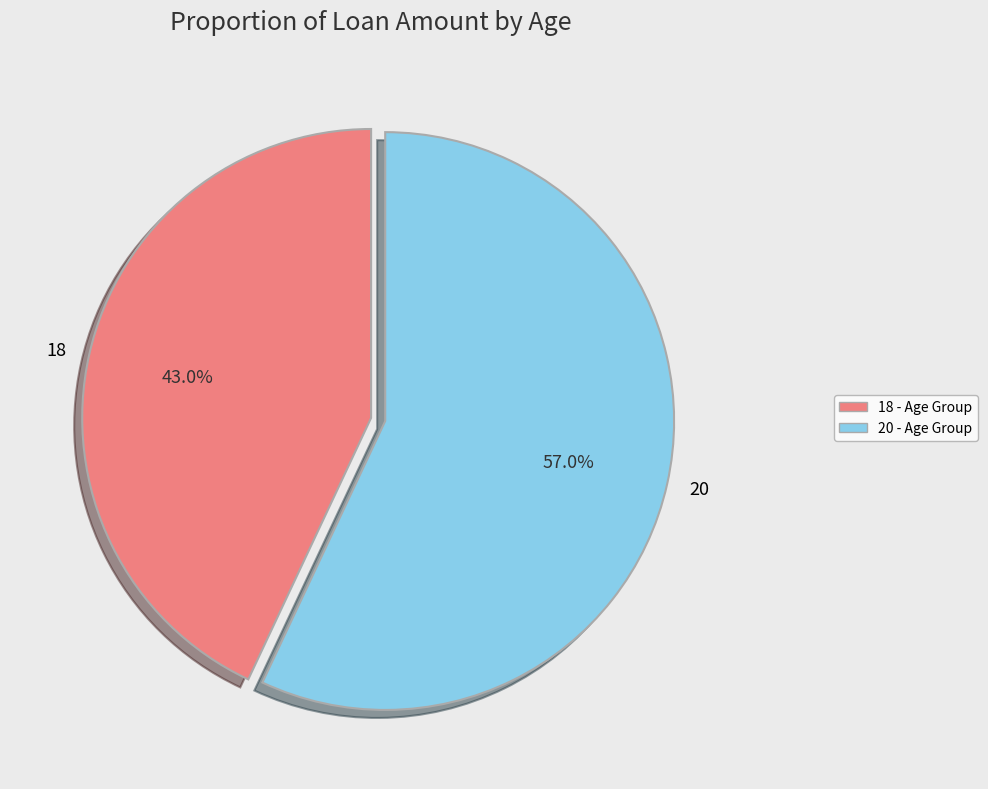

Does 20 account for over 50% of the chart?

Yes